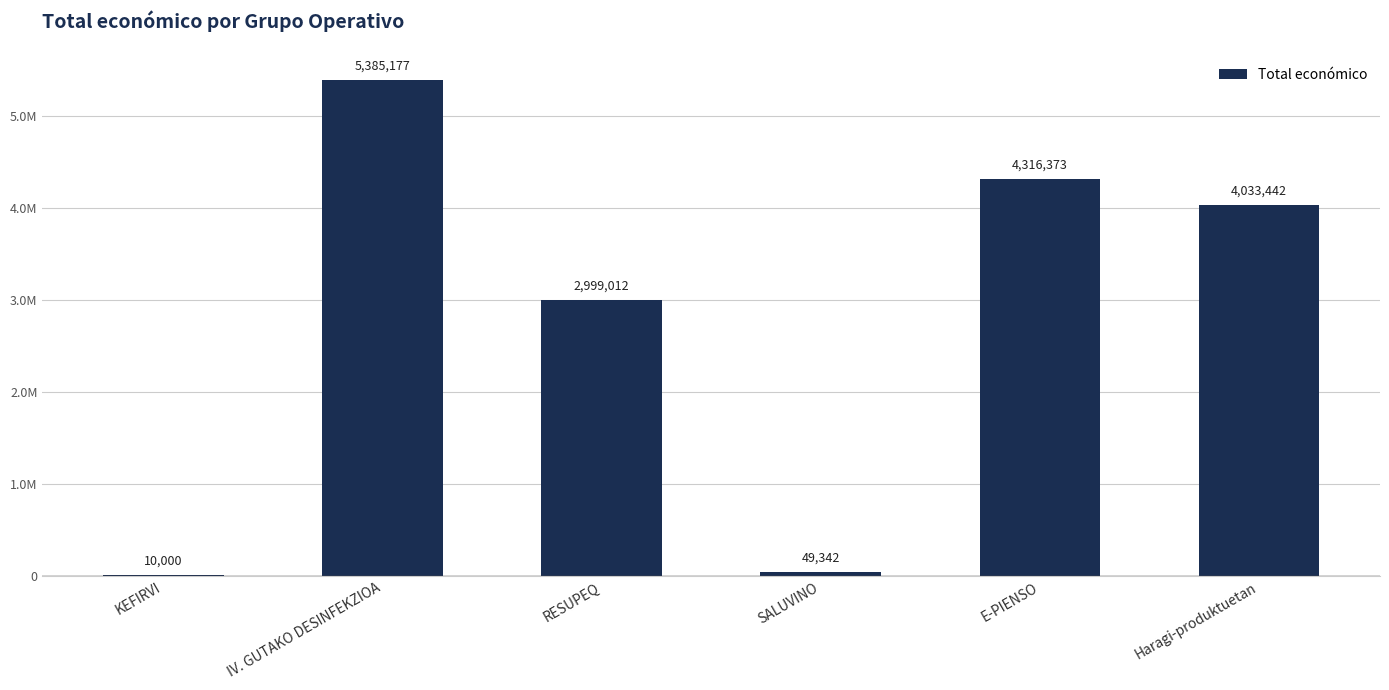

What is the maximum value shown in the chart?

5385177